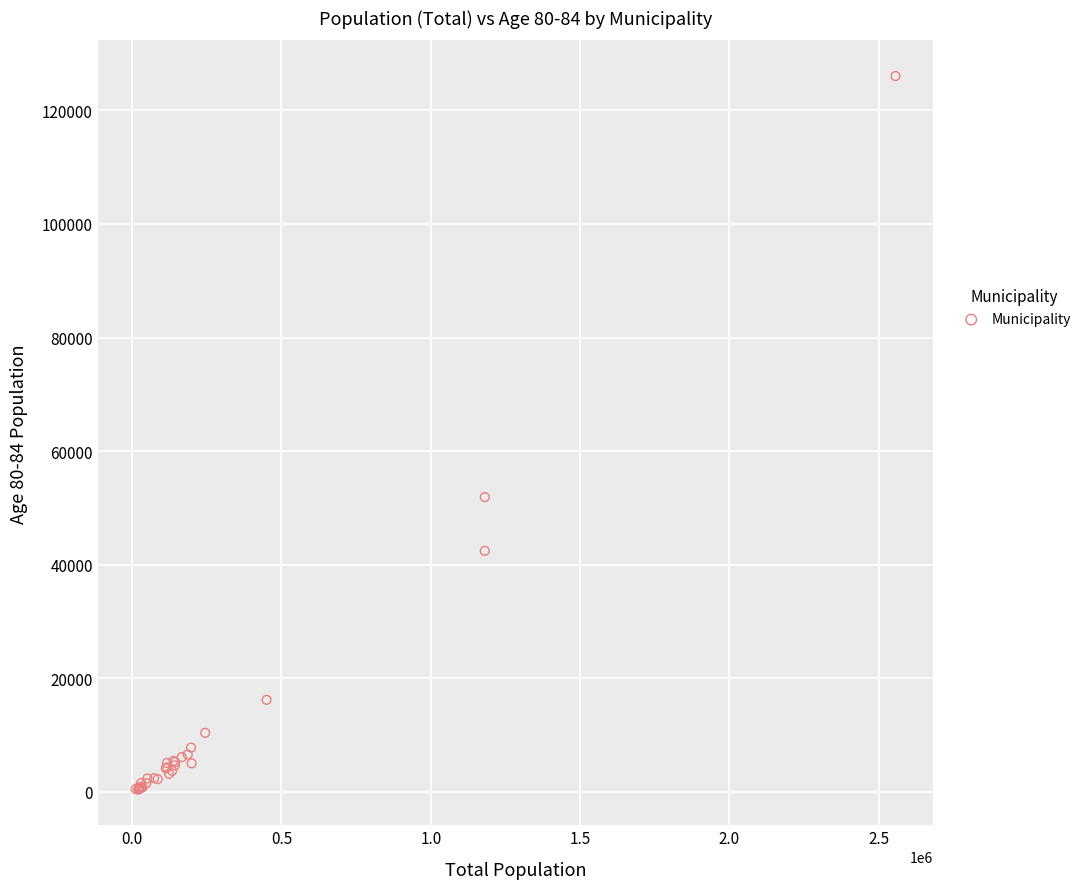

What Y value in the scatter plot is closest to 63213?

51889.1